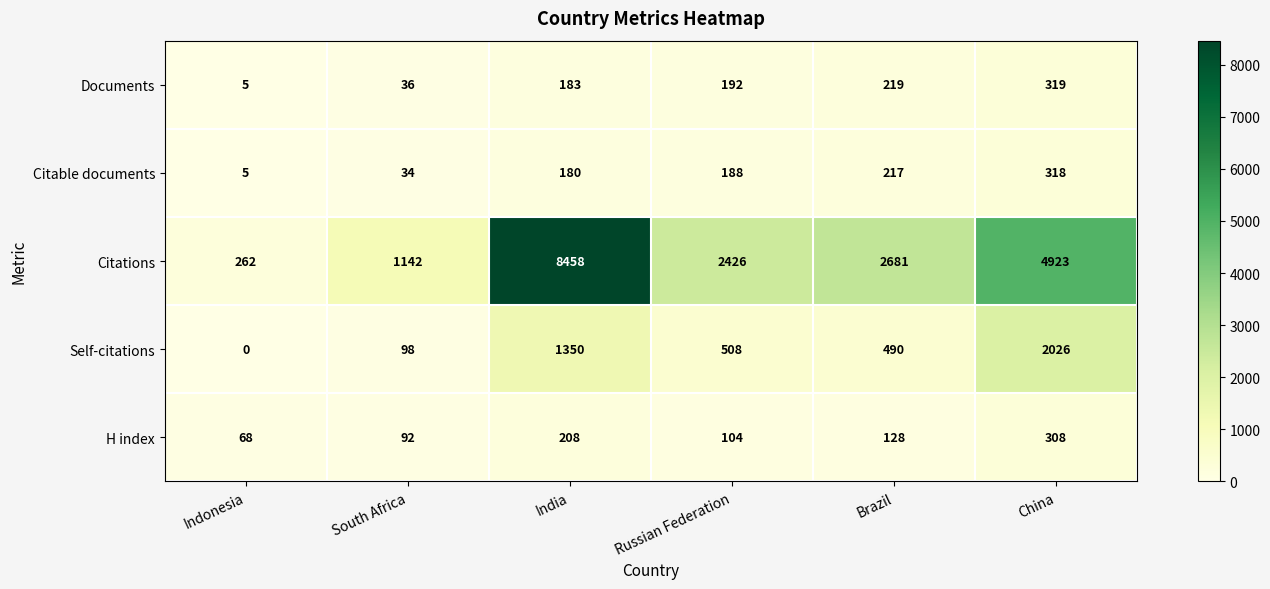

What is the difference between the highest and lowest values at South Africa?

1108